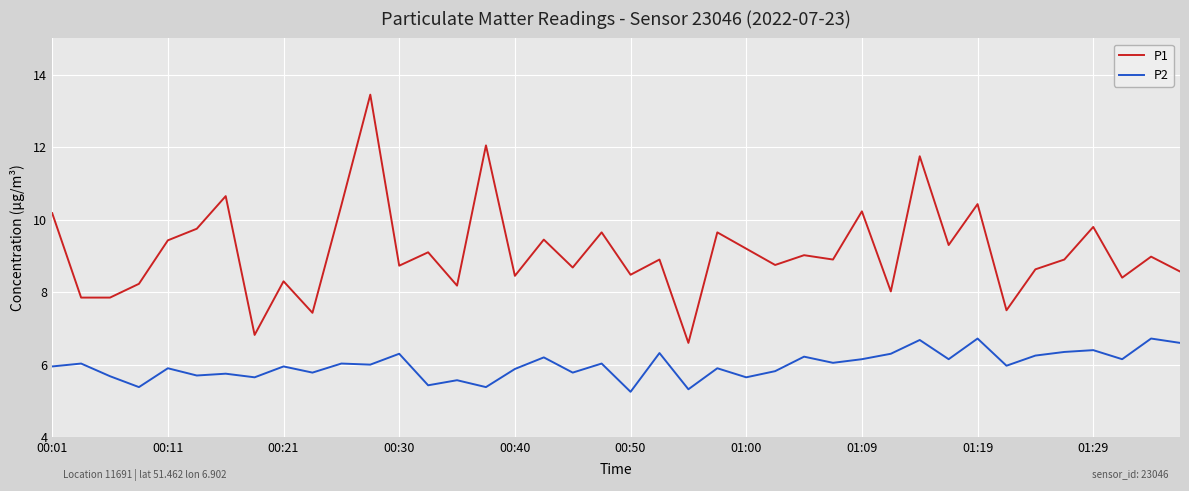

Which series has the largest range (max minus min)?

P1